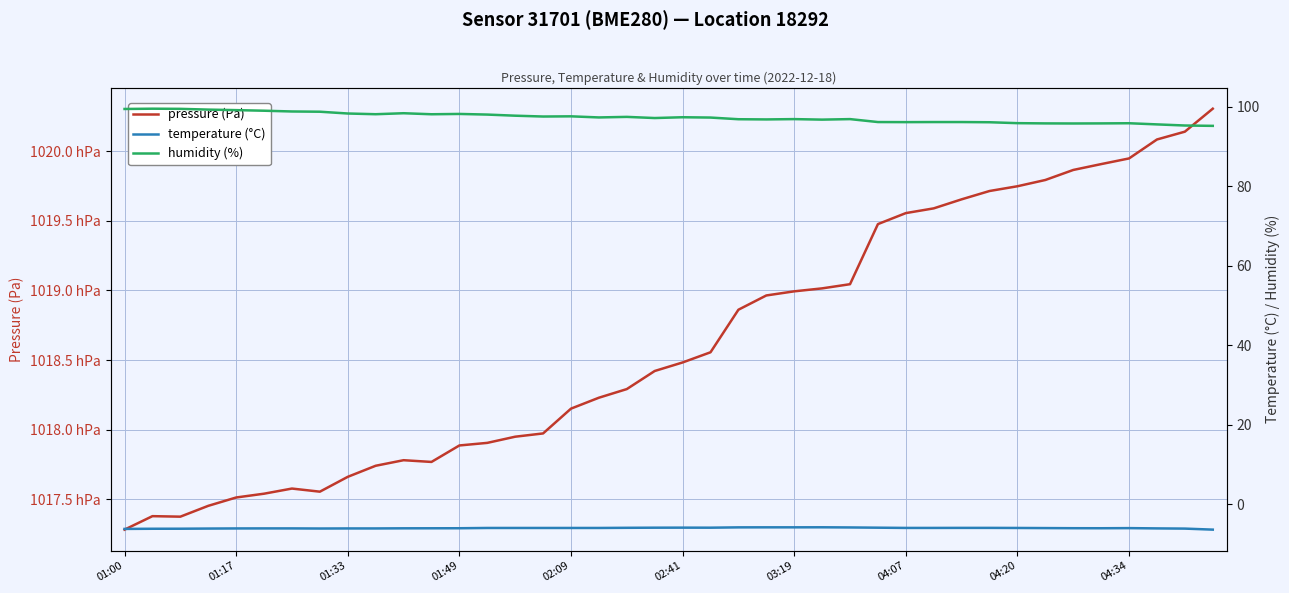

What is the difference between the temperature (°C) values at 01:00 and 33?

0.2